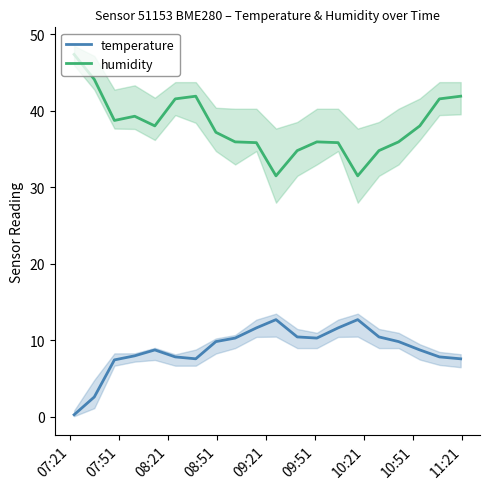

How many data points in humidity are less than 38?

10